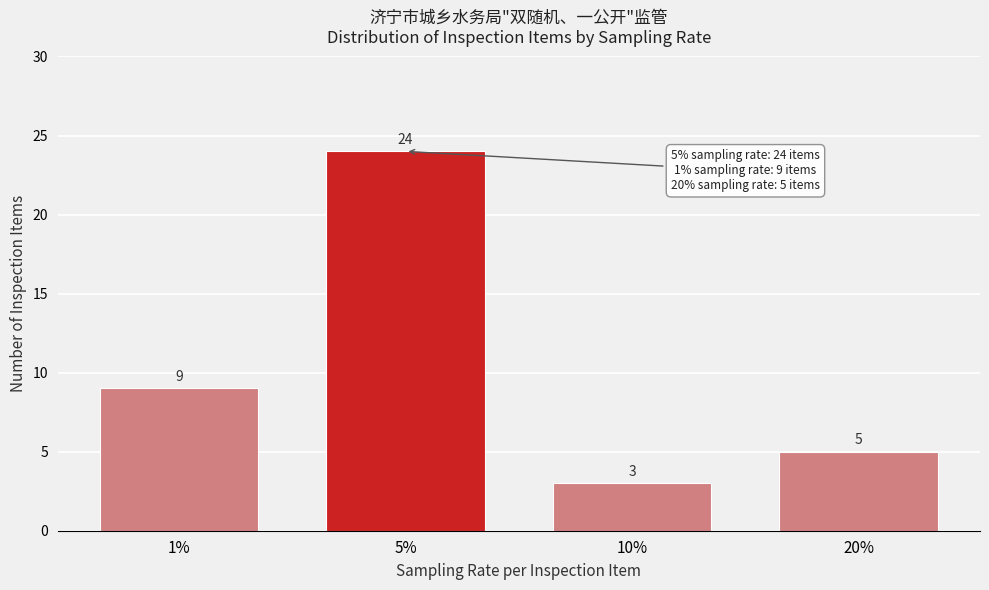

Reading left to right, transcribe all the data shown in this chart.

1%=9	5%=24	10%=3	20%=5